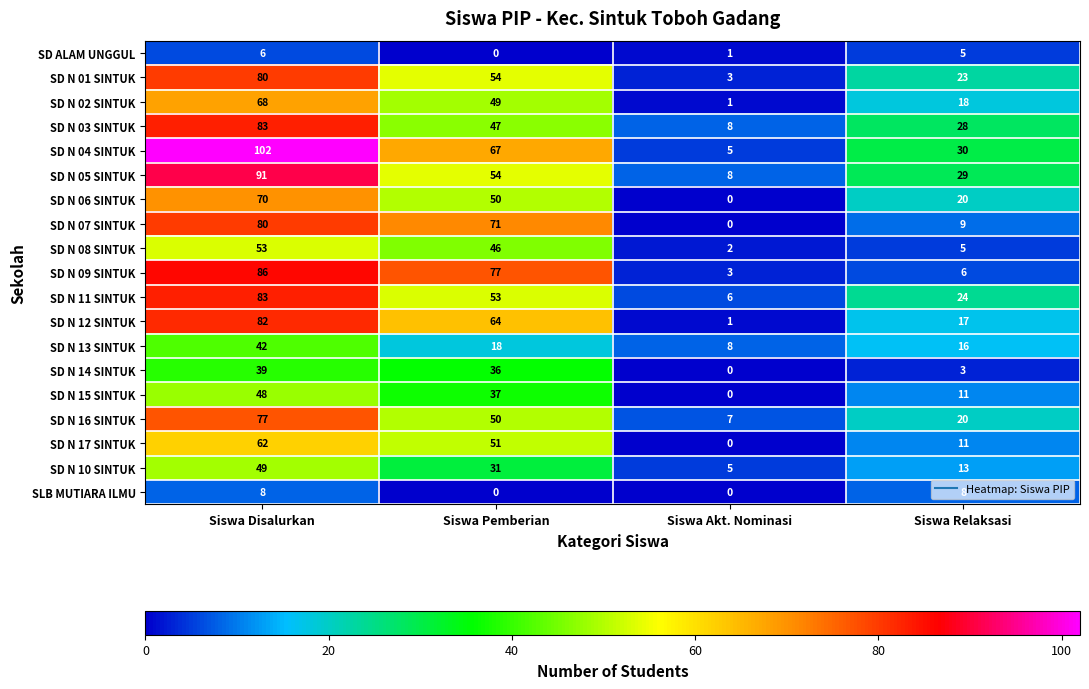

What is the greatest value displayed?

102